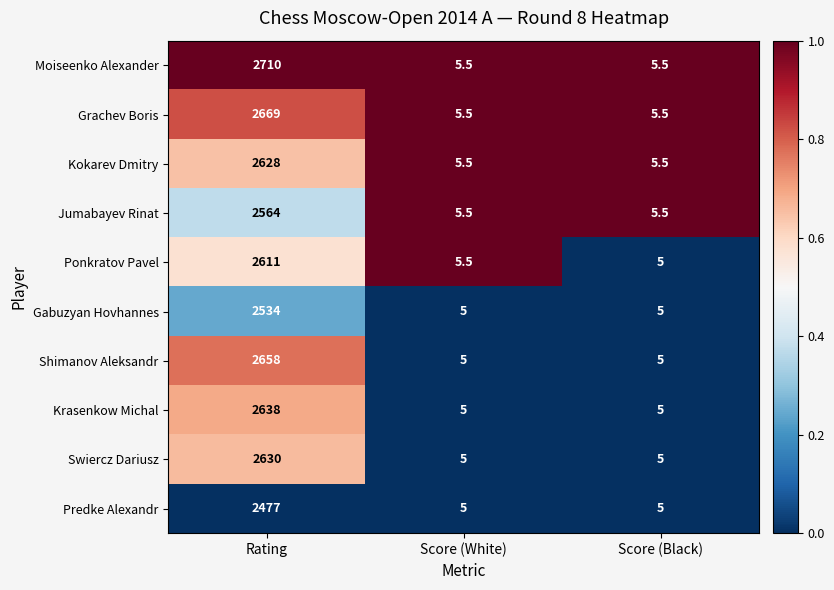

What is the sum of the Krasenkow Michal values at Score (White) and Score (Black)?

10.0